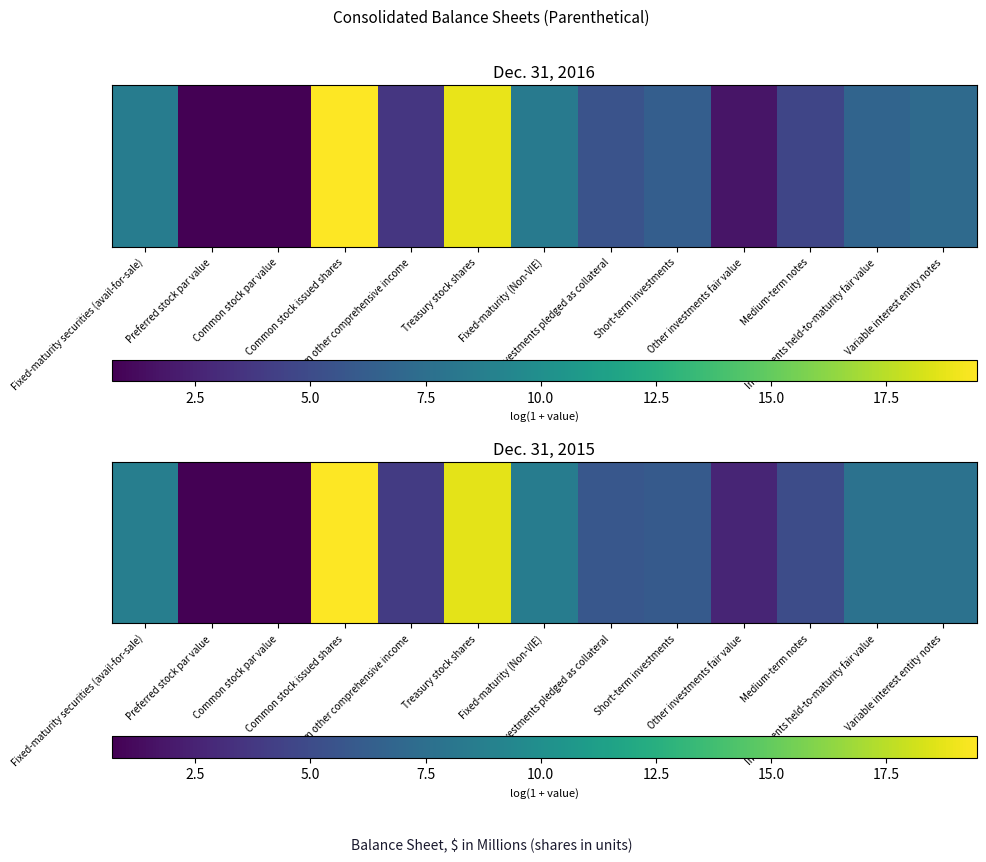

Approximately how many times larger is the value at Preferred stock par value compared to Investments pledged as collateral?

0.1